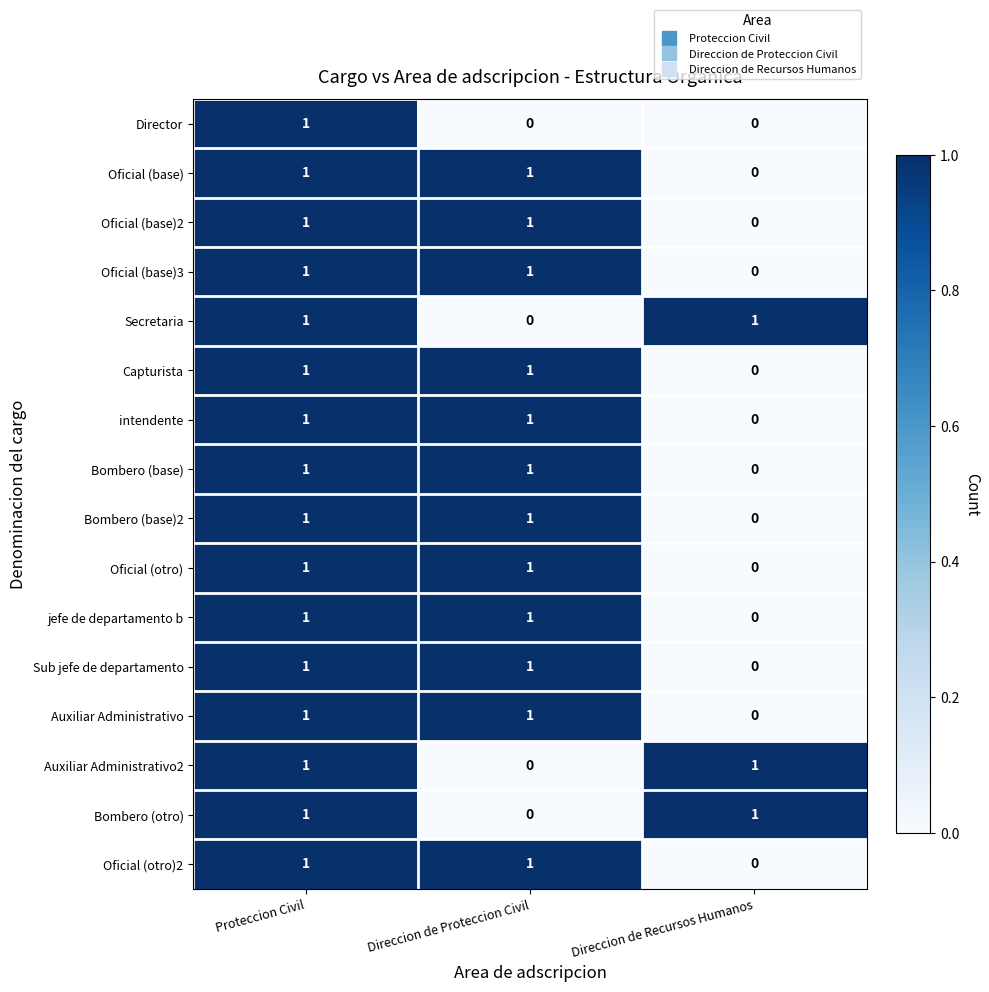

At which label is Oficial (base) closest to 0?

Direccion de Recursos Humanos